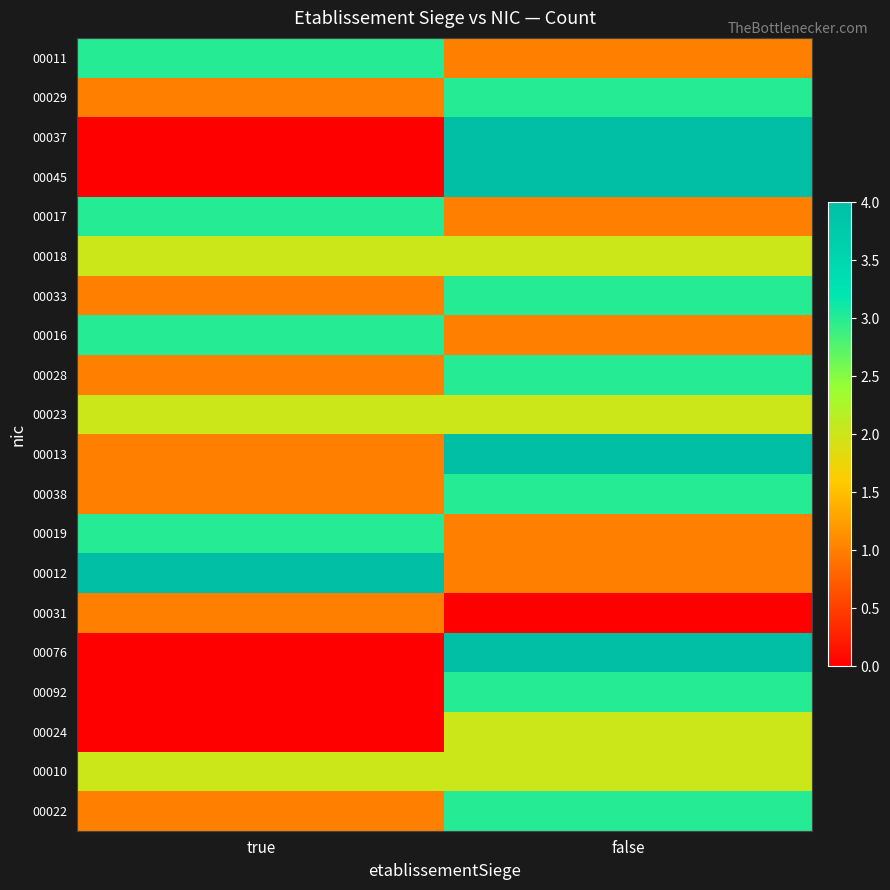

What is the difference between the highest and lowest values at true?

4